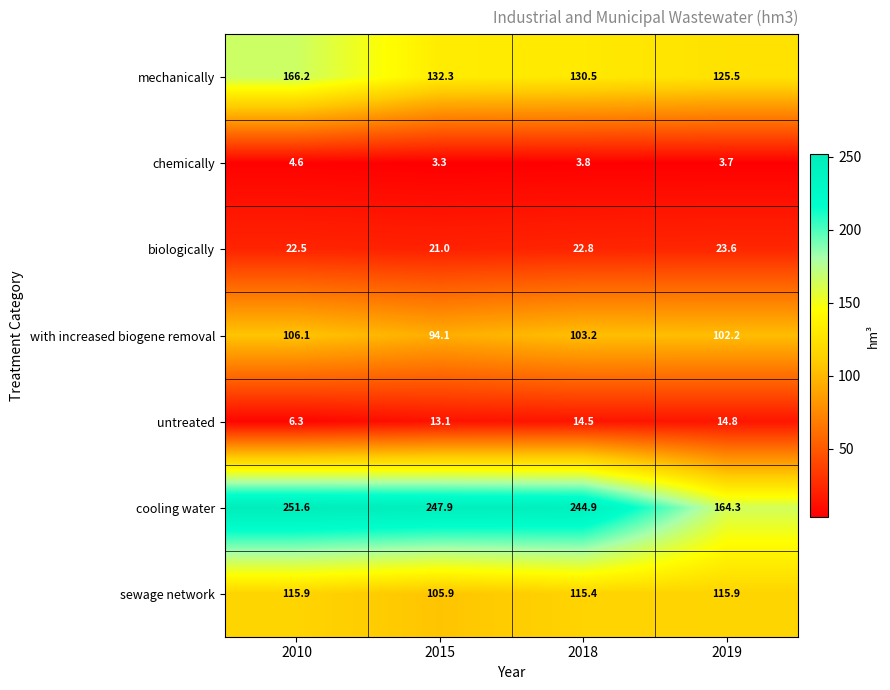

Where does the untreated series first go above 14?

2018